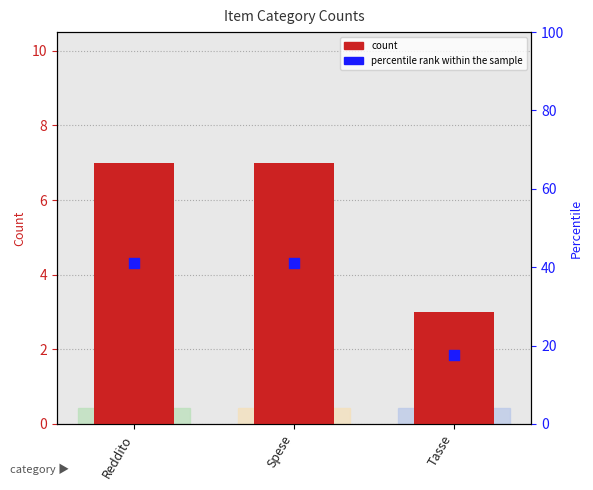

Is the value of percentile rank within the sample at Spese greater than the value of count at Tasse?

Yes